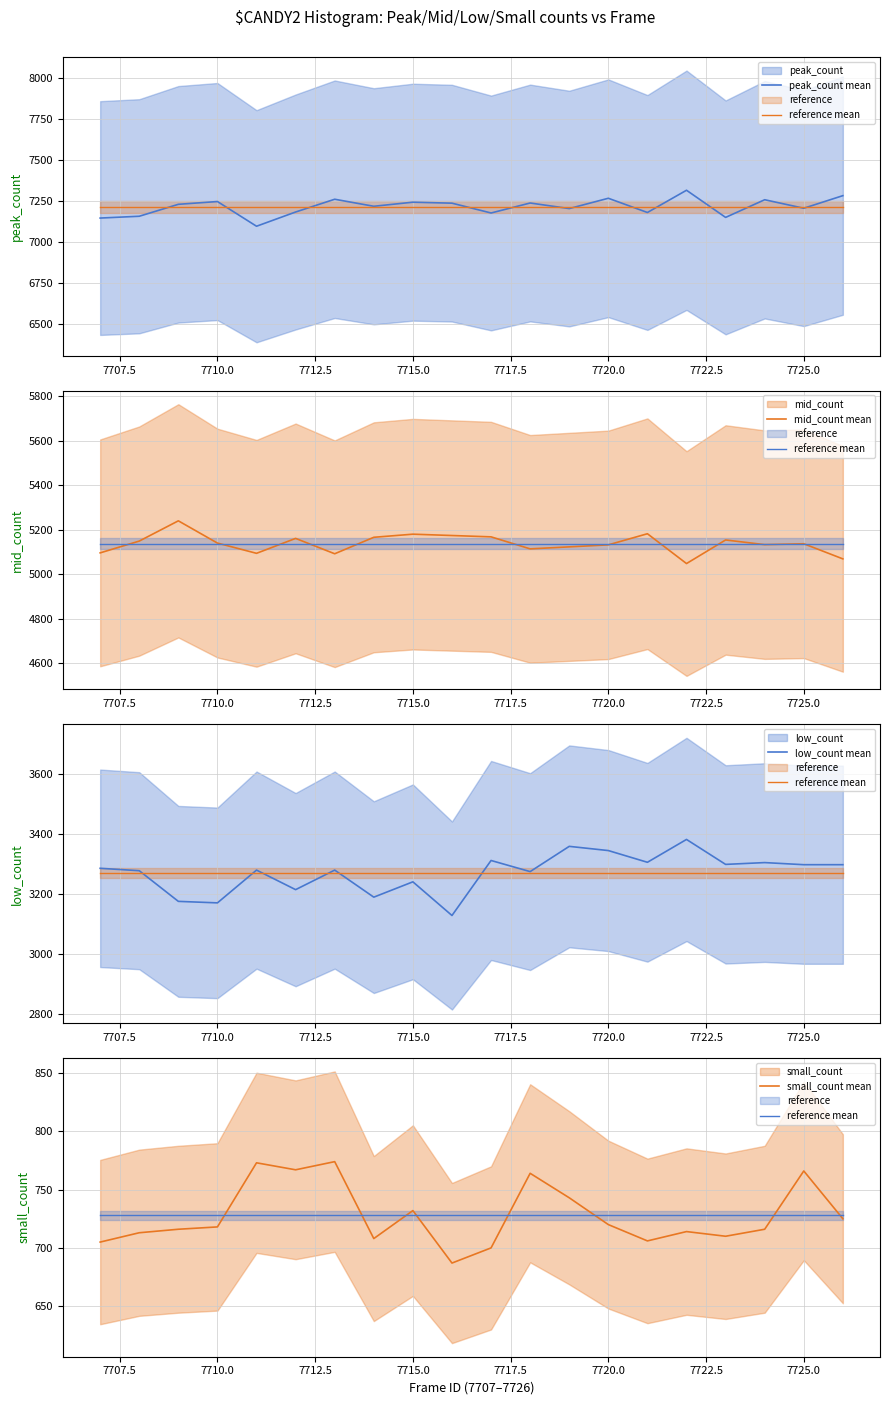

True or false: peak_count mean and small_count mean intersect in this chart.

False